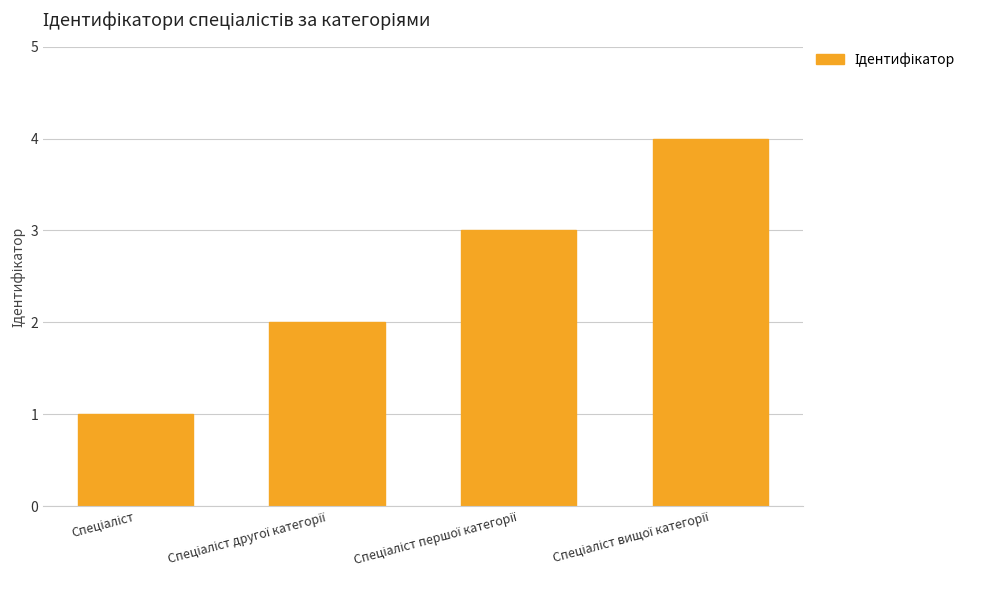

What is the sum of all values?

10